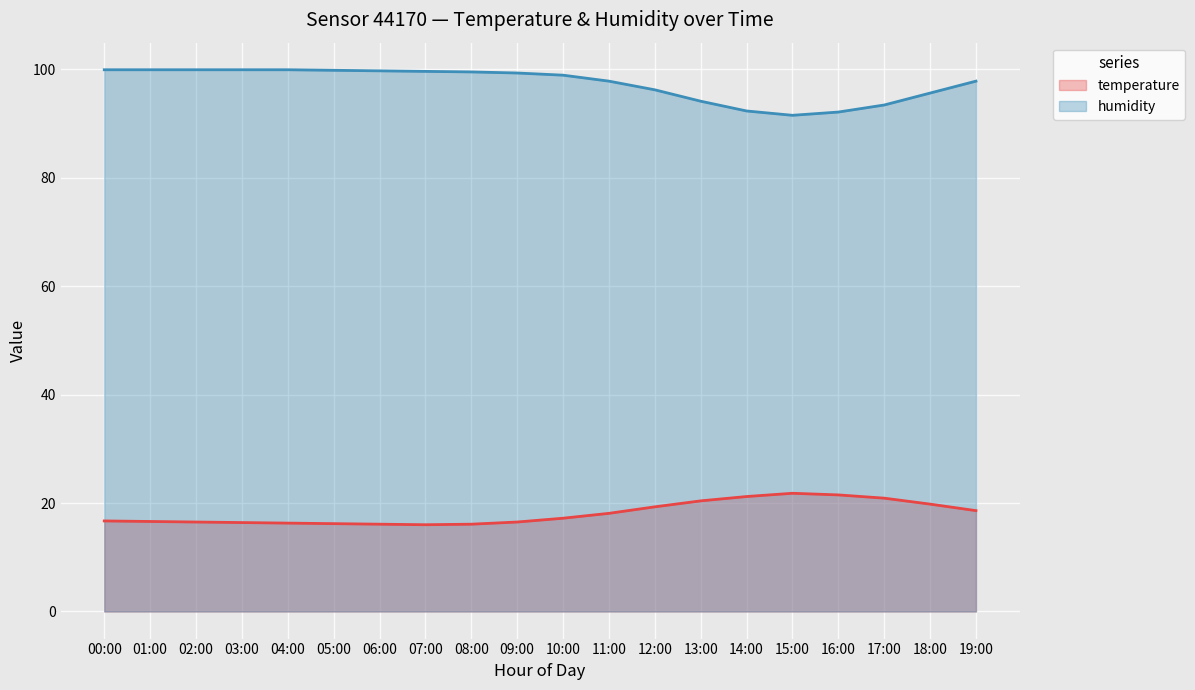

Reading left to right, transcribe all the data shown in this chart.

temperature: 16.7	16.6	16.5	16.4	16.3	16.2	16.1	16.0	16.1	16.5	17.2	18.1	19.3	20.4	21.2	21.8	21.5	20.9	19.8	18.6
humidity: 99.9	99.9	99.9	99.9	99.9	99.8	99.7	99.6	99.5	99.3	98.9	97.8	96.2	94.1	92.3	91.5	92.1	93.4	95.6	97.8